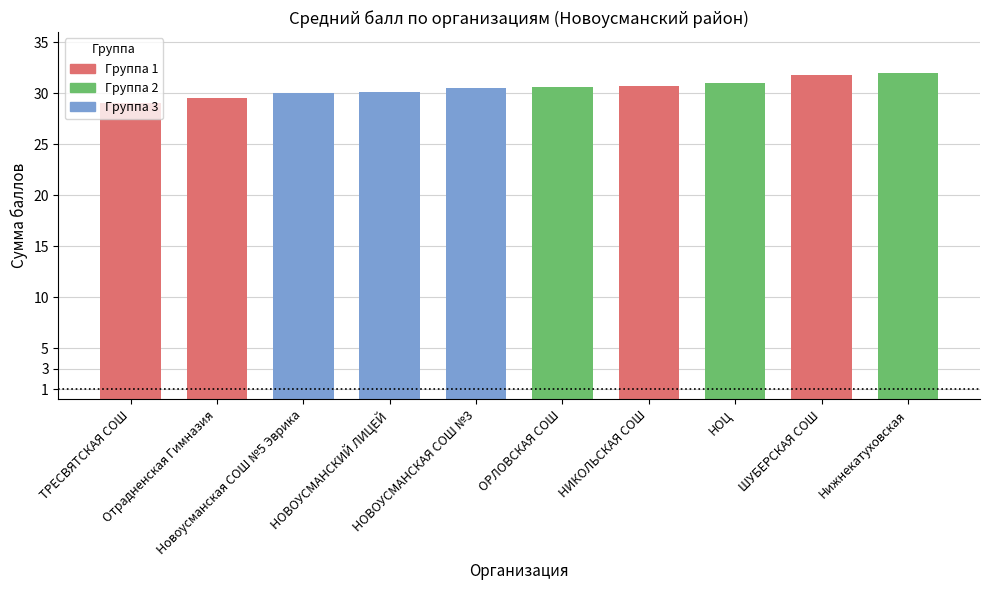

What is the sum of all values?

305.2